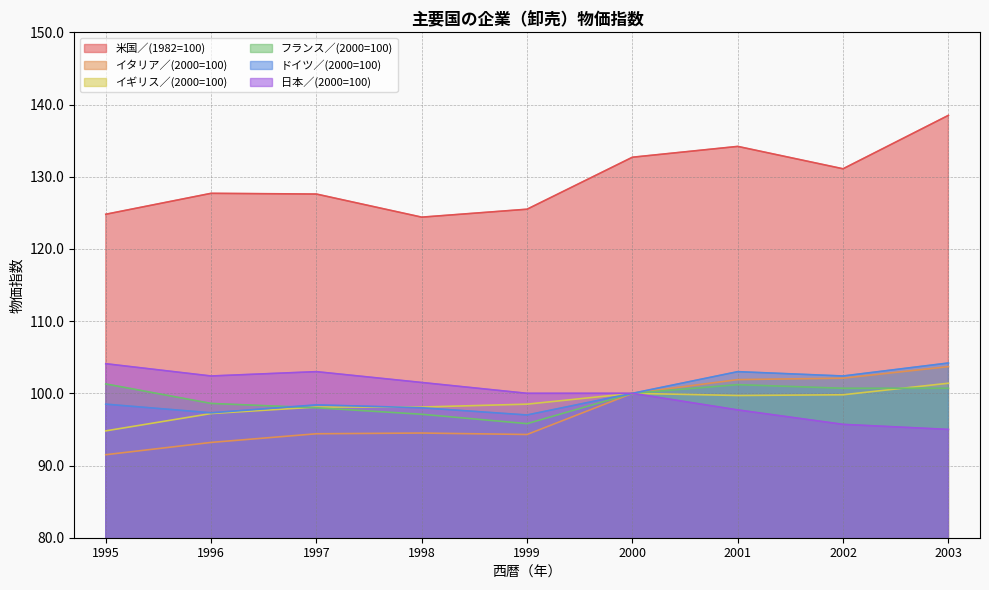

At which category does イタリア／(2000=100) reach its first local valley?

1999